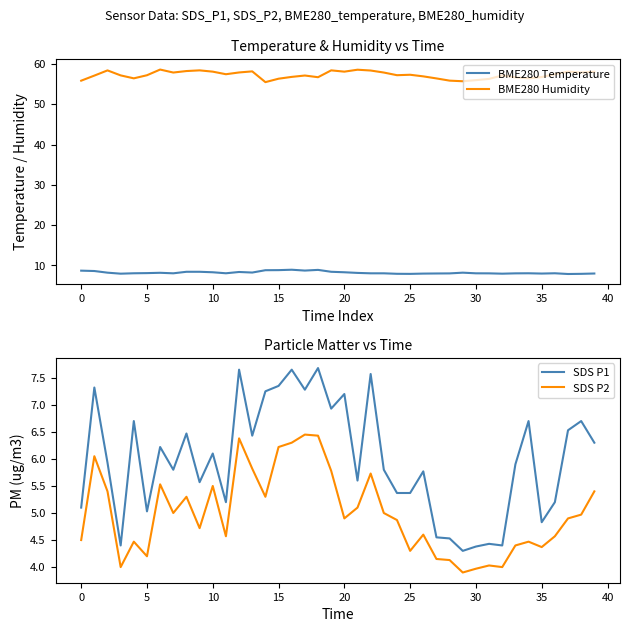

What are all the series names shown in the legend?

BME280 Temperature, BME280 Humidity, SDS P1, SDS P2